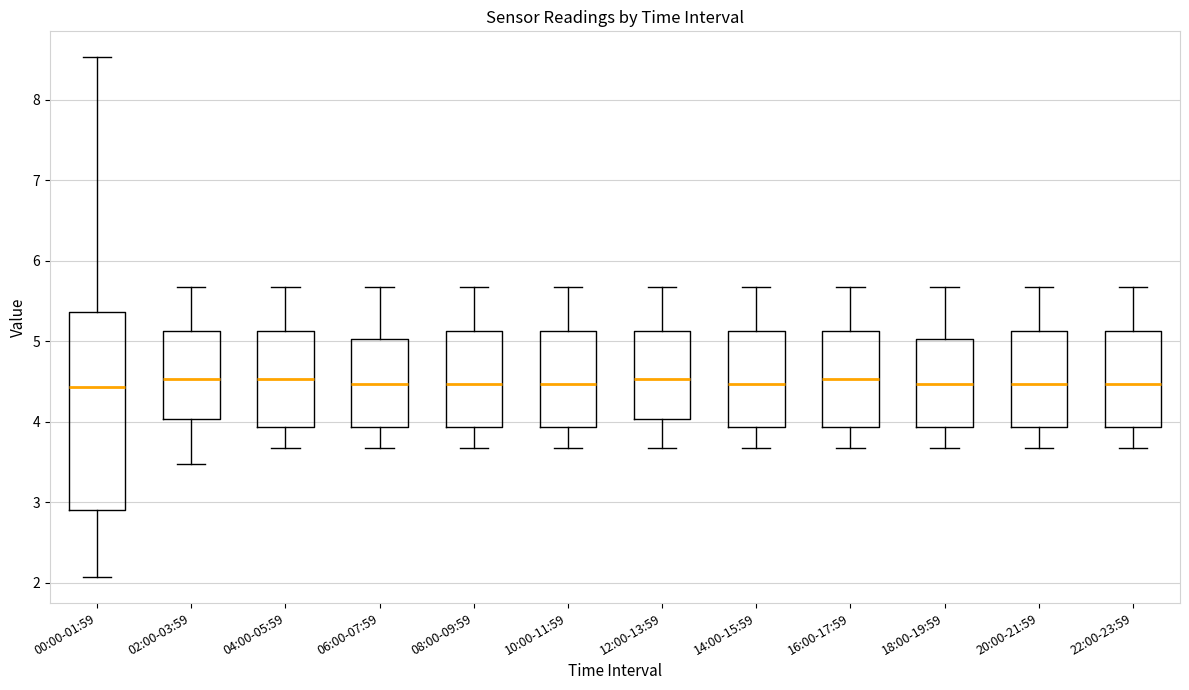

Where does the median line of the box for 04:00-05:59 sit on the y-axis? The values are not printed on the chart, so give them approximately, as read against the axis.

4.5